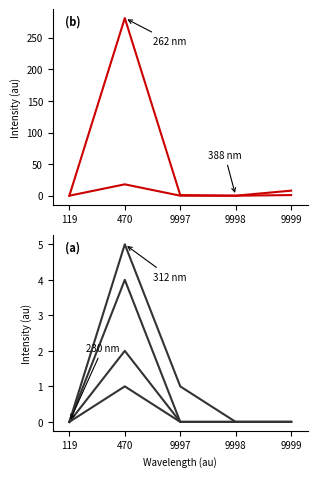

What is the spread (max minus min) of values at 470?

280